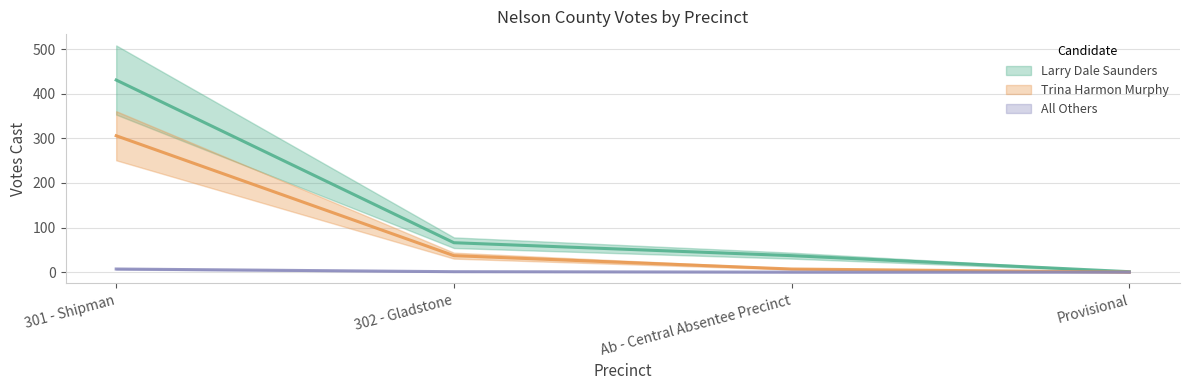

At which category is the sum across all series the highest?

301 - Shipman